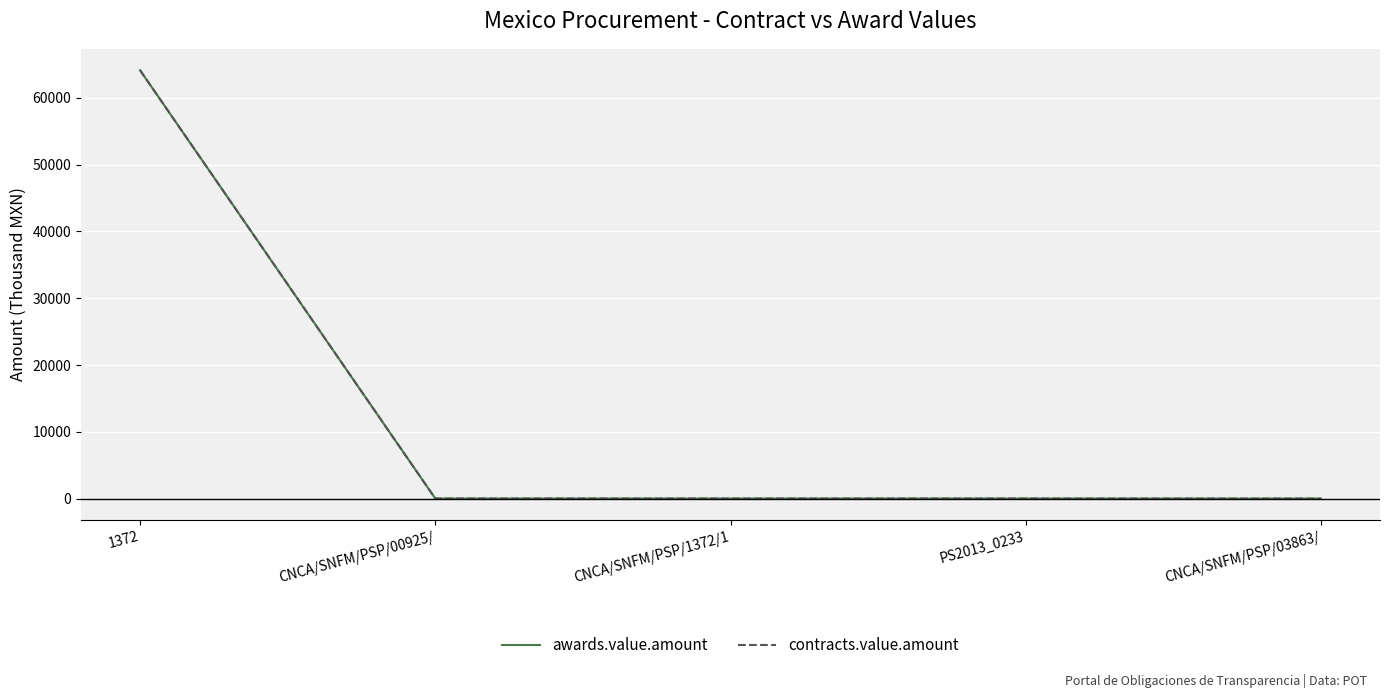

Does the chart have visible grid lines?

Yes